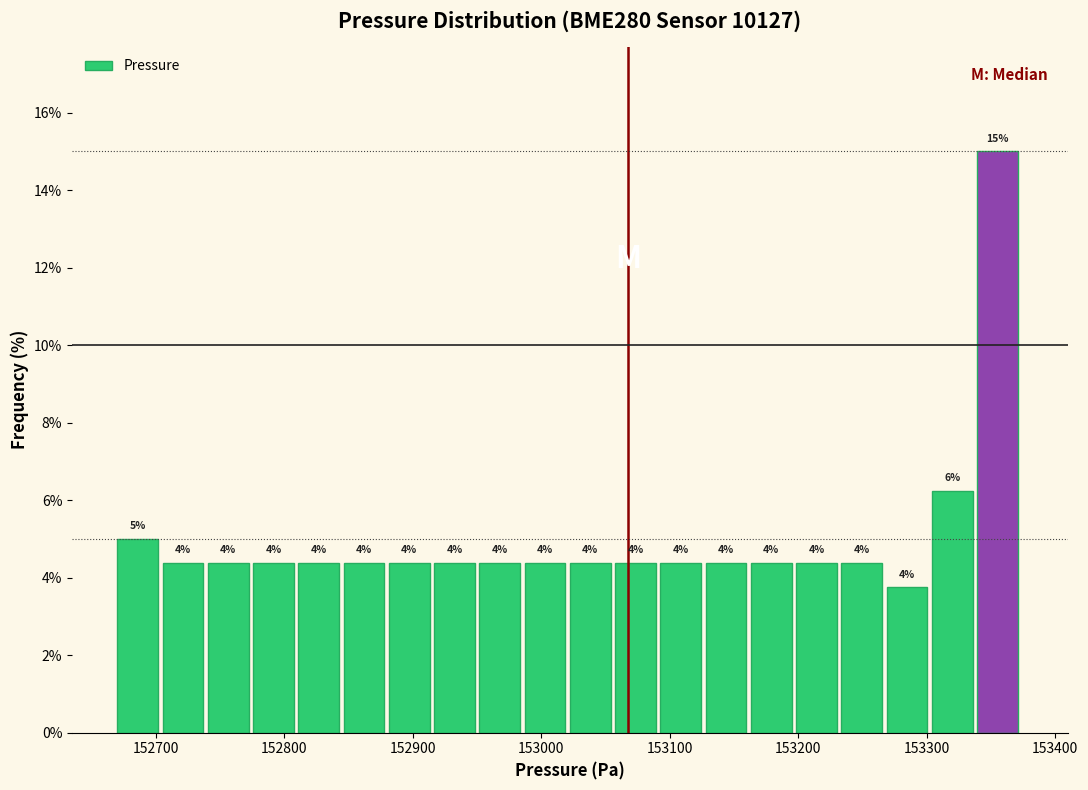

Around what value on the x-axis is the tallest bar? Give the approximate position of its centre, as read against the axis.

153360